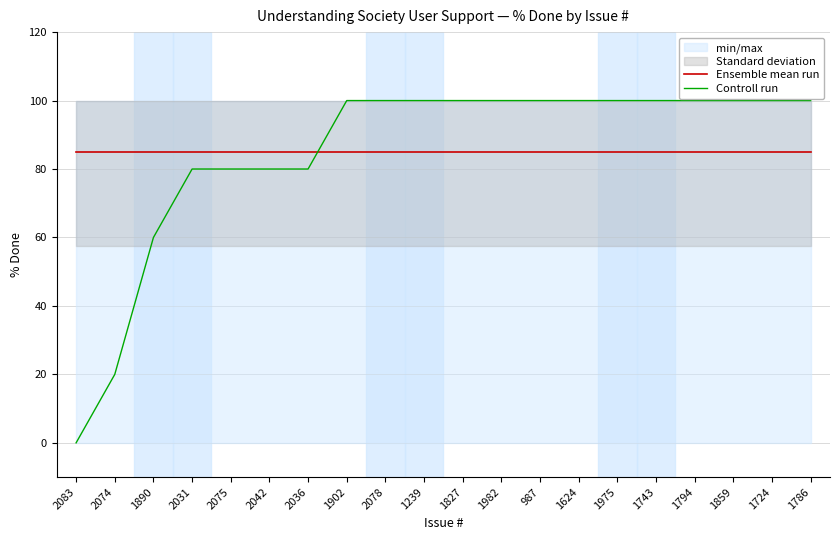

Where is Ensemble mean run nearest to the value 85?

2083